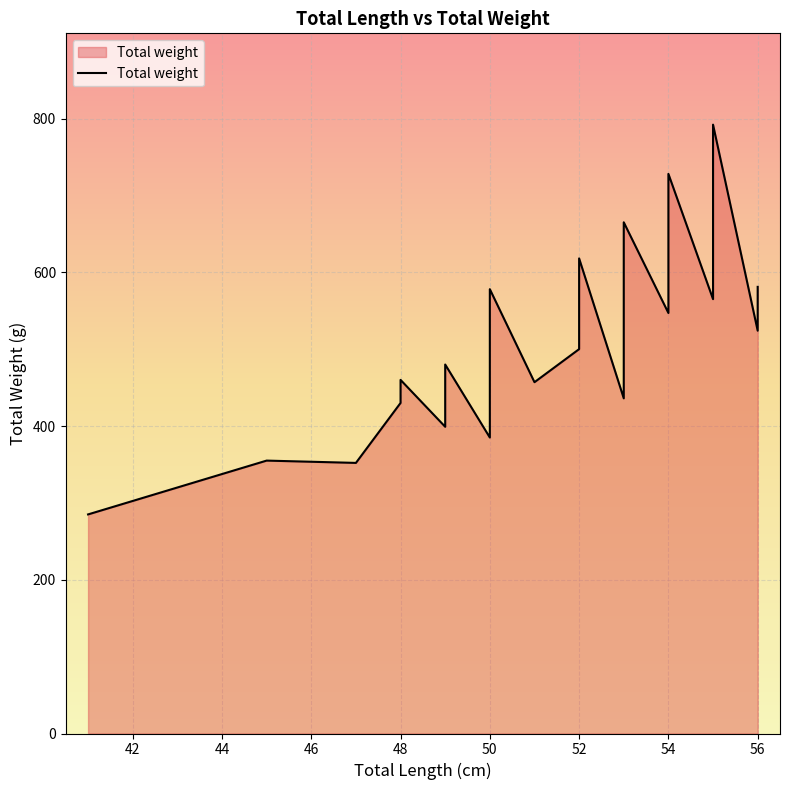

What is the maximum value shown in the chart?

792